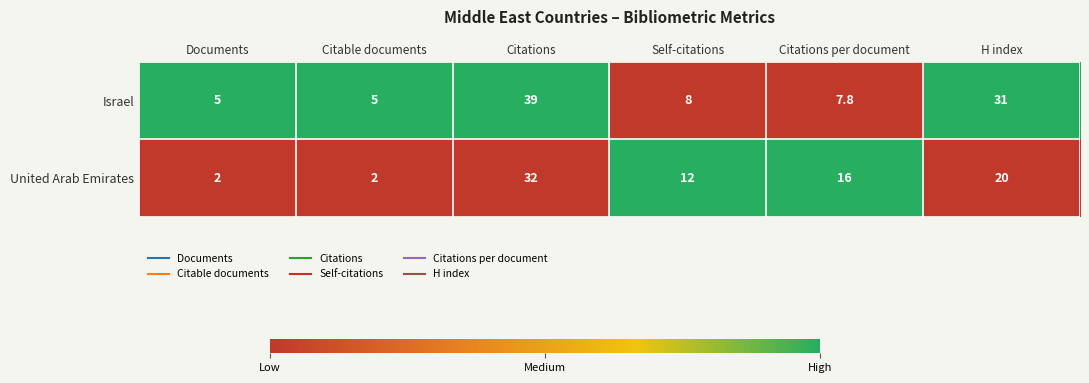

How many data points in Israel are less than 8?

3